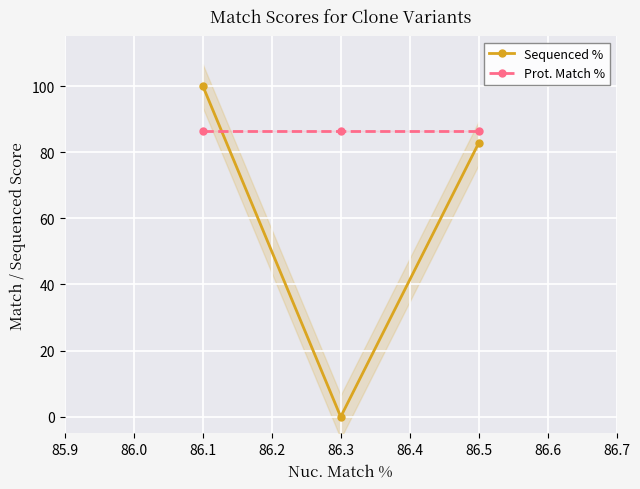

How many positive values does the Sequenced % series have?

2